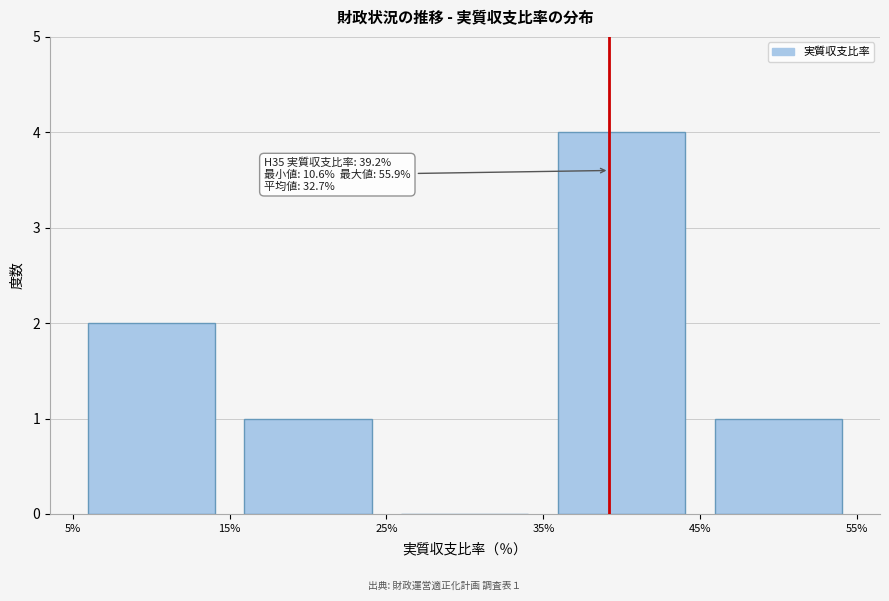

Which range on the x-axis has the tallest bar?

35% to 45%